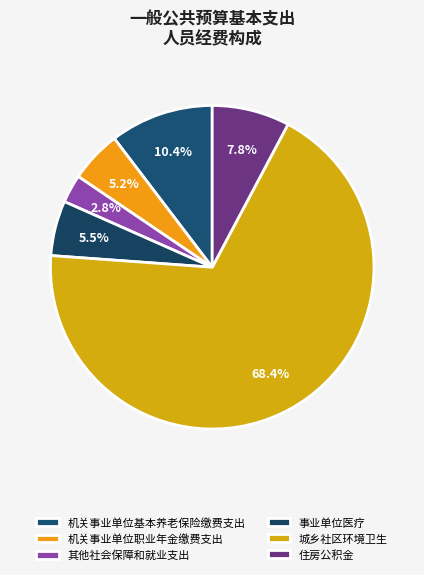

What percentage is the 机关事业单位基本养老保险缴费支出 slice, to the nearest percent?

10%